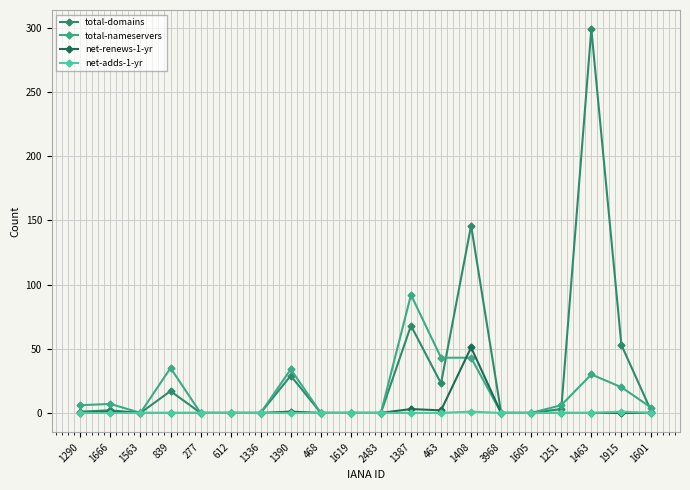

What is the value of the total-nameservers point at the 20th from the left?

4